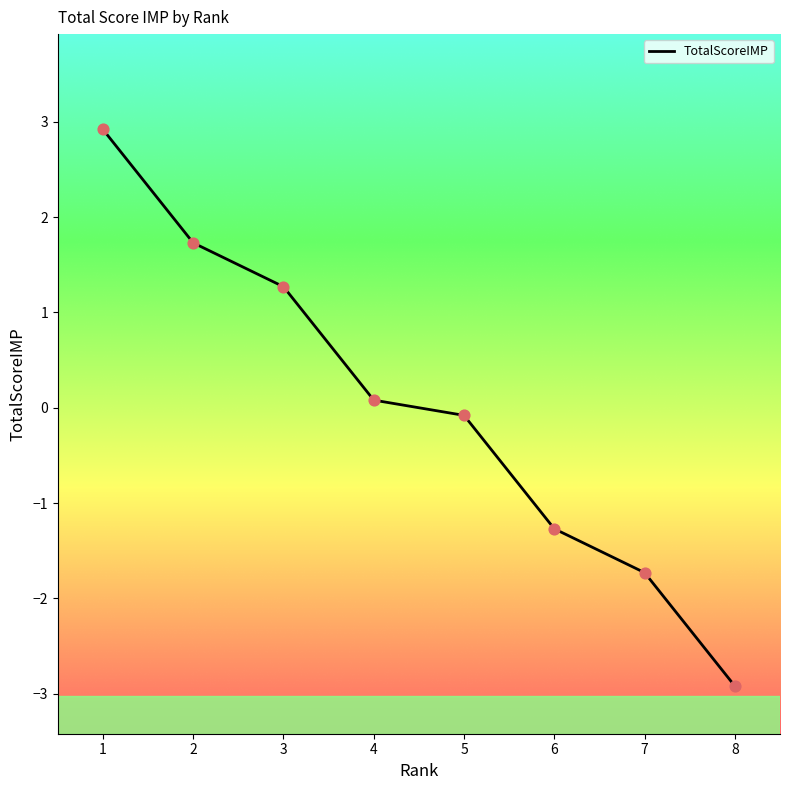

What is the change in value from 3 to 5?

-1.4